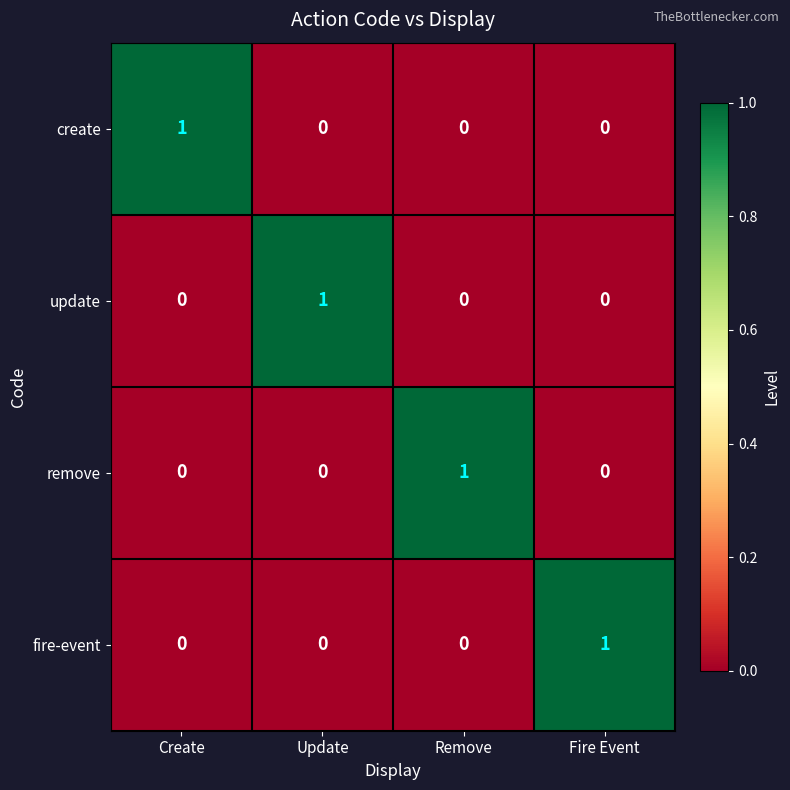

At how many categories does at least one series exceed 0?

4